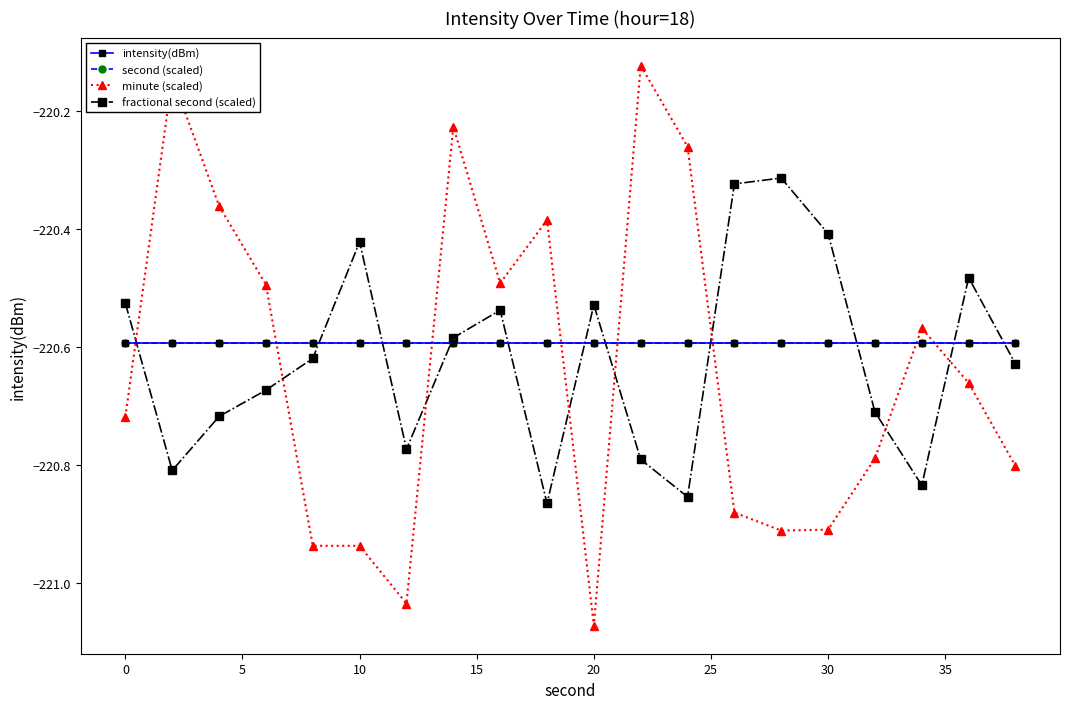

Does the chart display data point markers on the line(s)?

Yes